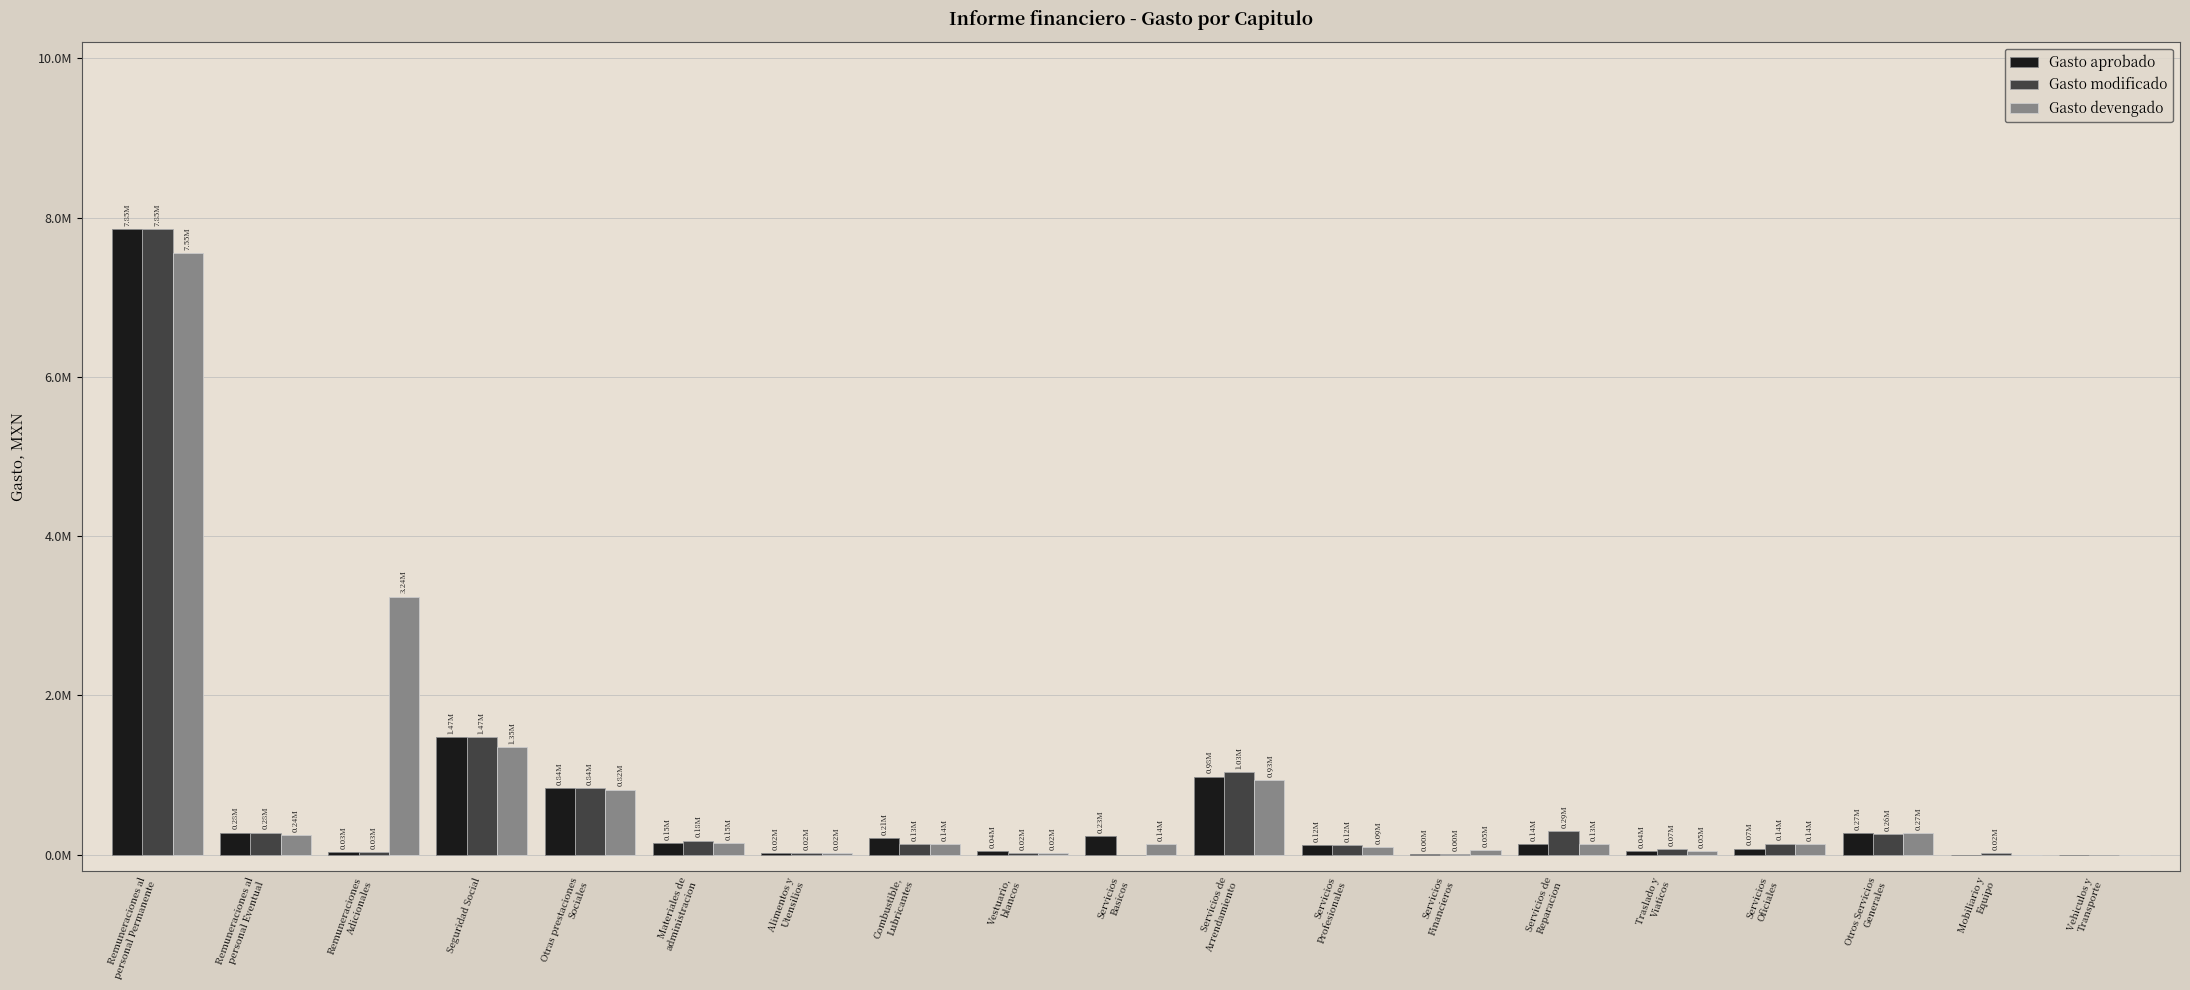

Where does the Gasto devengado series first go above 136424?

Remuneraciones al
personal Permanente